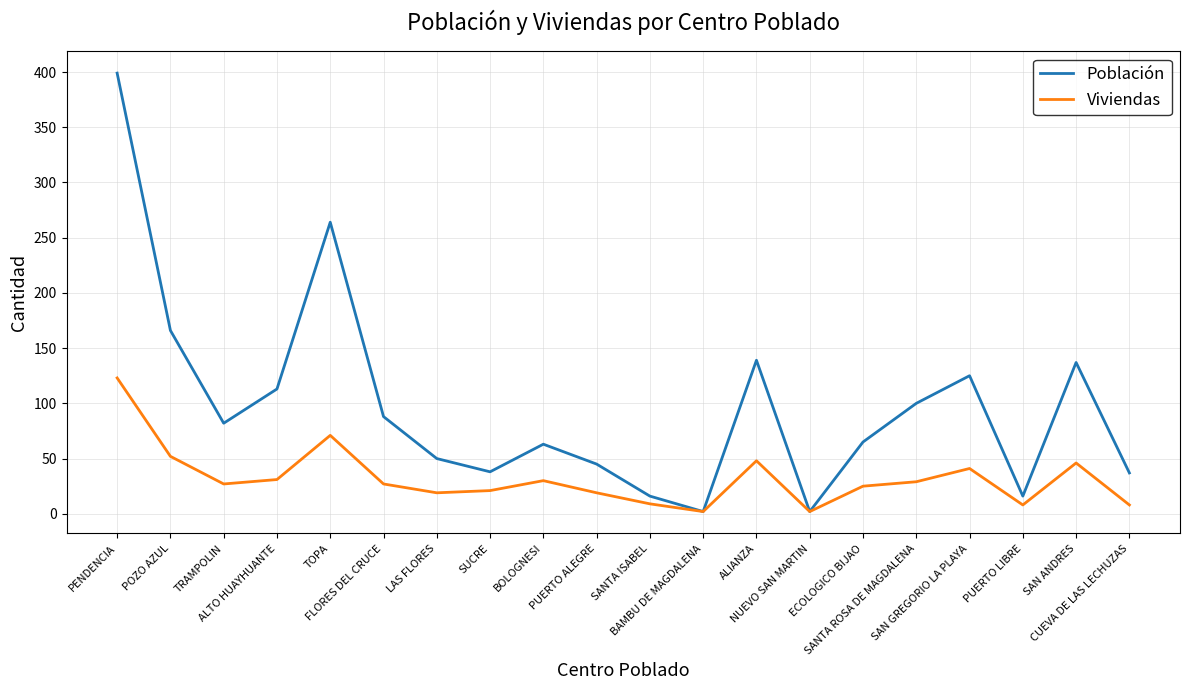

What is the minimum value for Viviendas?

2